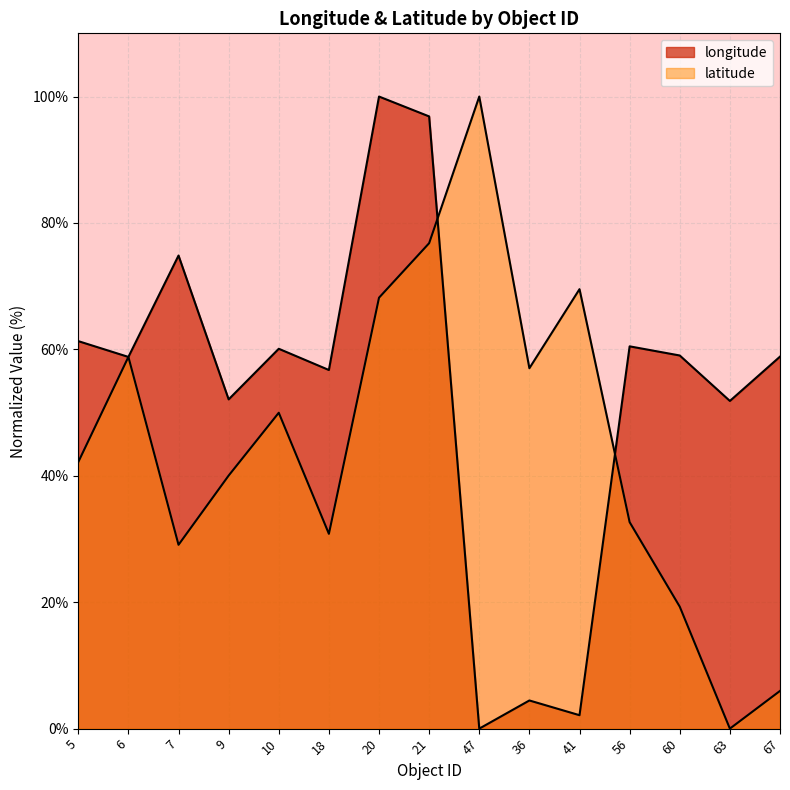

What is the total value across all series at 6?

117.6